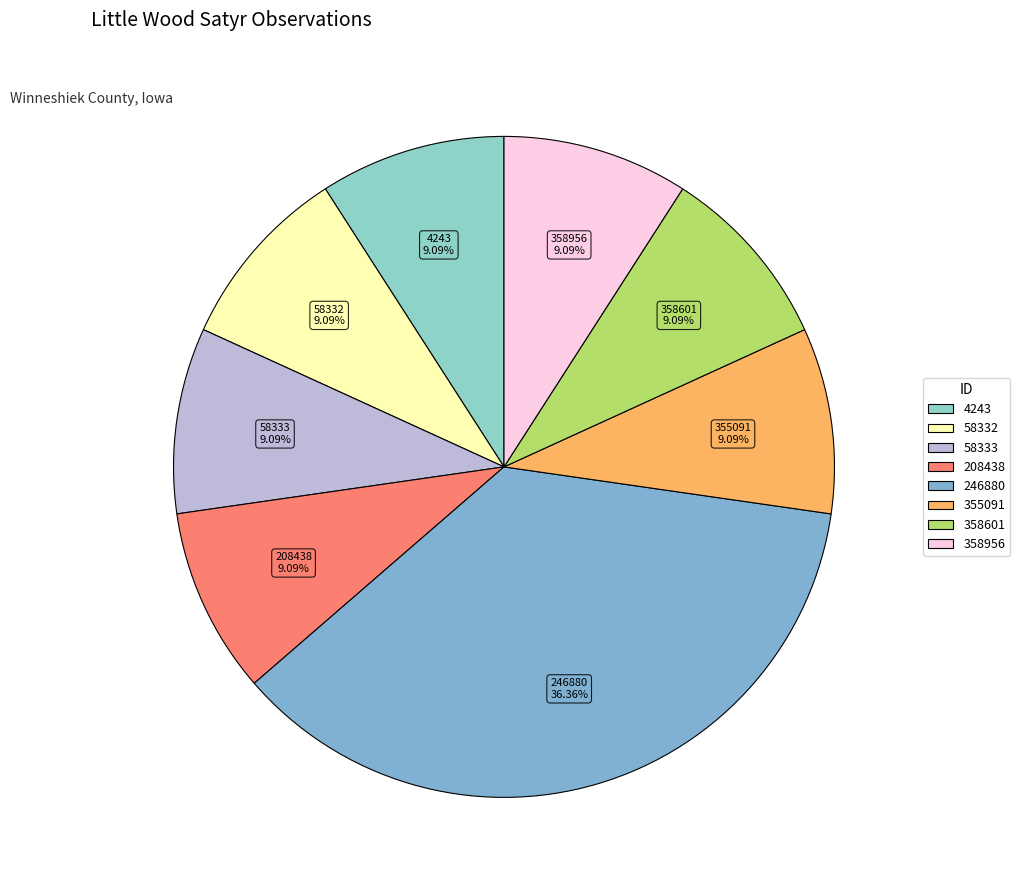

What is the total percentage of 246880 and 4243?

45.5%